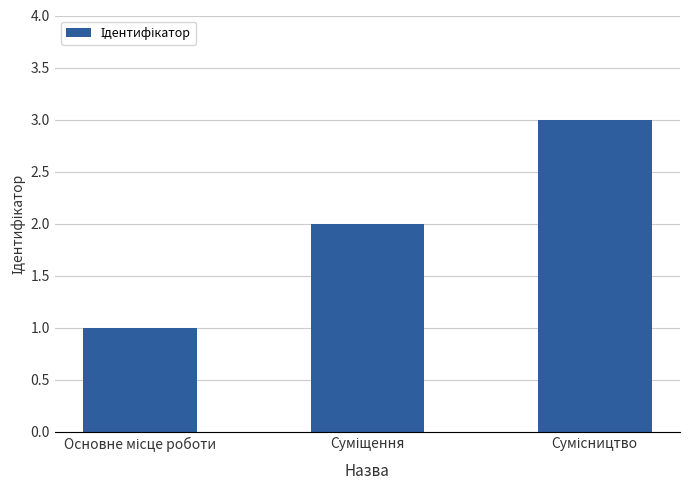

What is the greatest value displayed?

3